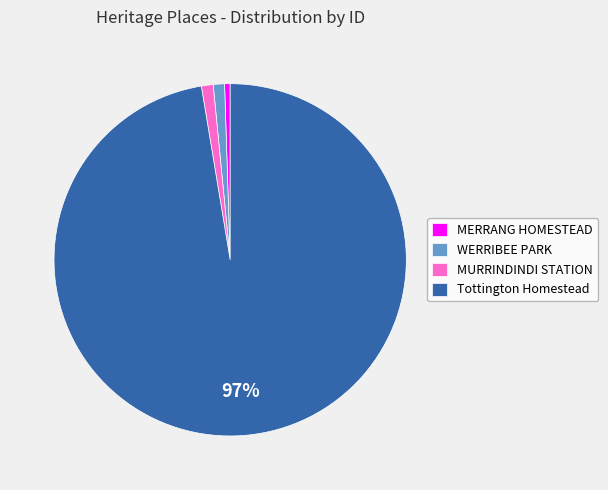

Combined, do MURRINDINDI STATION and MERRANG HOMESTEAD account for over 50%?

No